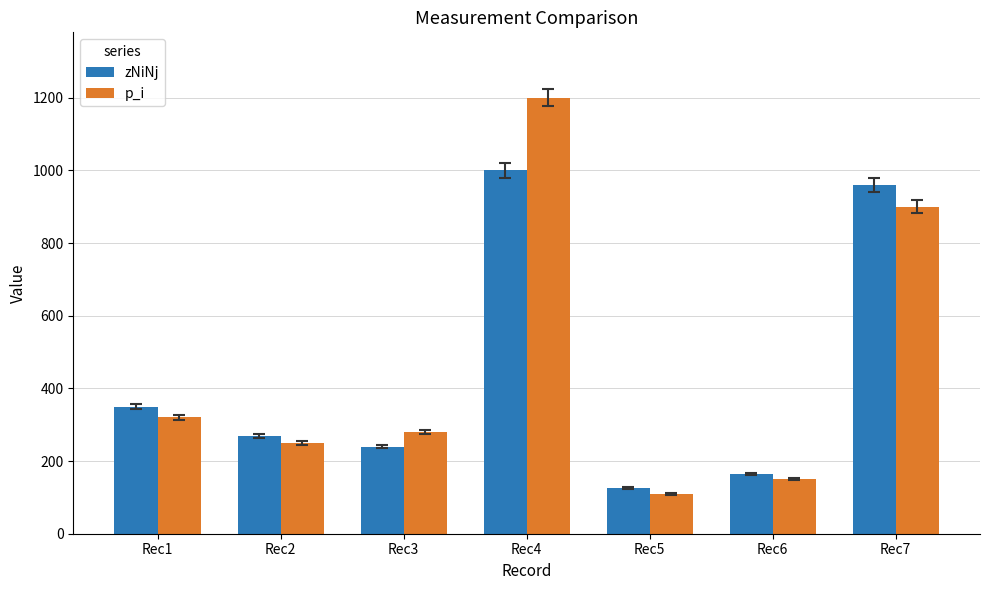

How many bars are there in total?

14